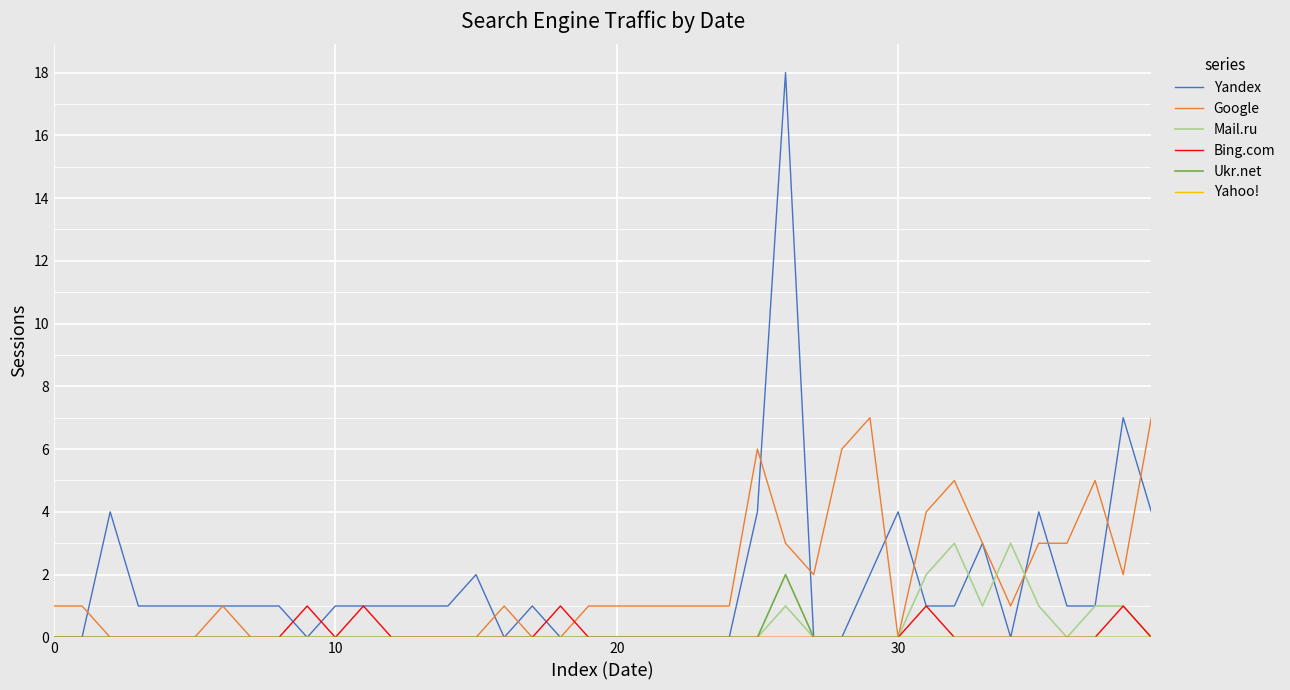

What is the greatest value displayed?

18